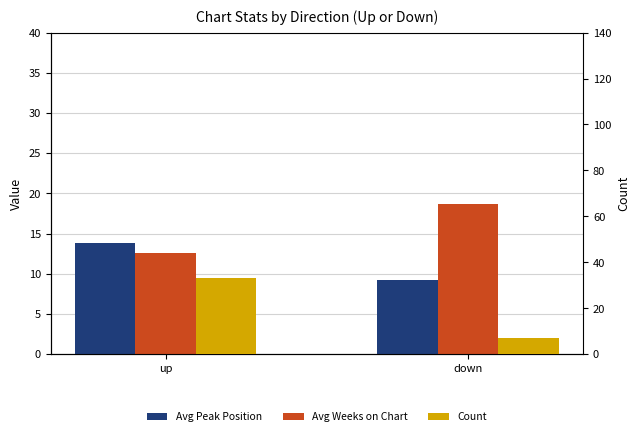

True or false: Avg Weeks on Chart has a value of 12.6 at up.

True